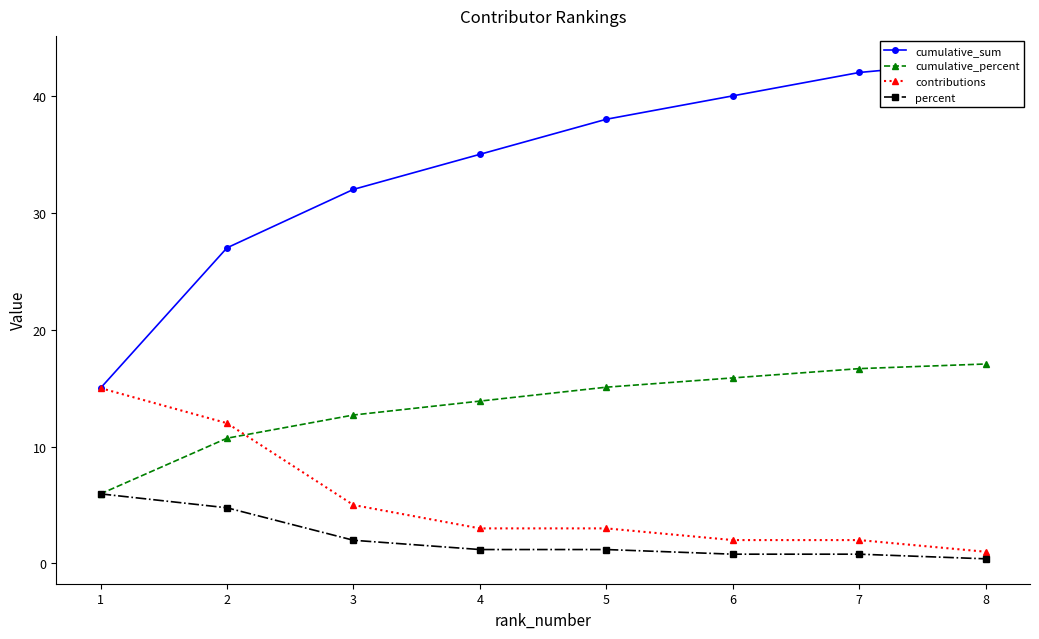

Reading left to right, extract all data points from this chart.

cumulative_sum: 1=15.0	2=27.0	3=32.0	4=35.0	5=38.0	6=40.0	7=42.0	8=43.0
cumulative_percent: 1=6.0	2=10.7	3=12.7	4=13.9	5=15.1	6=15.9	7=16.7	8=17.1
contributions: 1=15.0	2=12.0	3=5.0	4=3.0	5=3.0	6=2.0	7=2.0	8=1.0
percent: 1=6.0	2=4.8	3=2.0	4=1.2	5=1.2	6=0.8	7=0.8	8=0.4